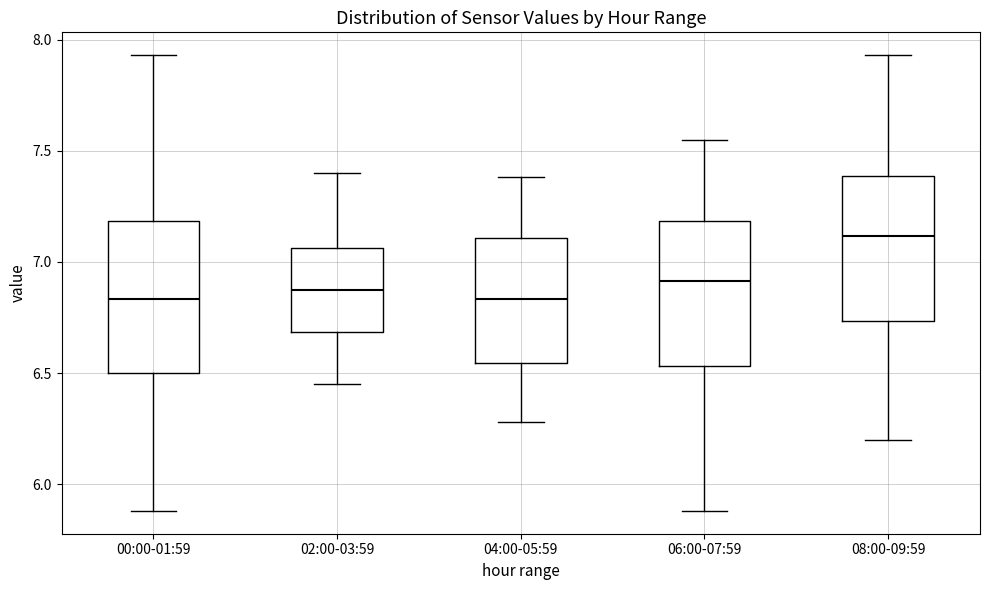

Which box has the highest median line?

08:00-09:59